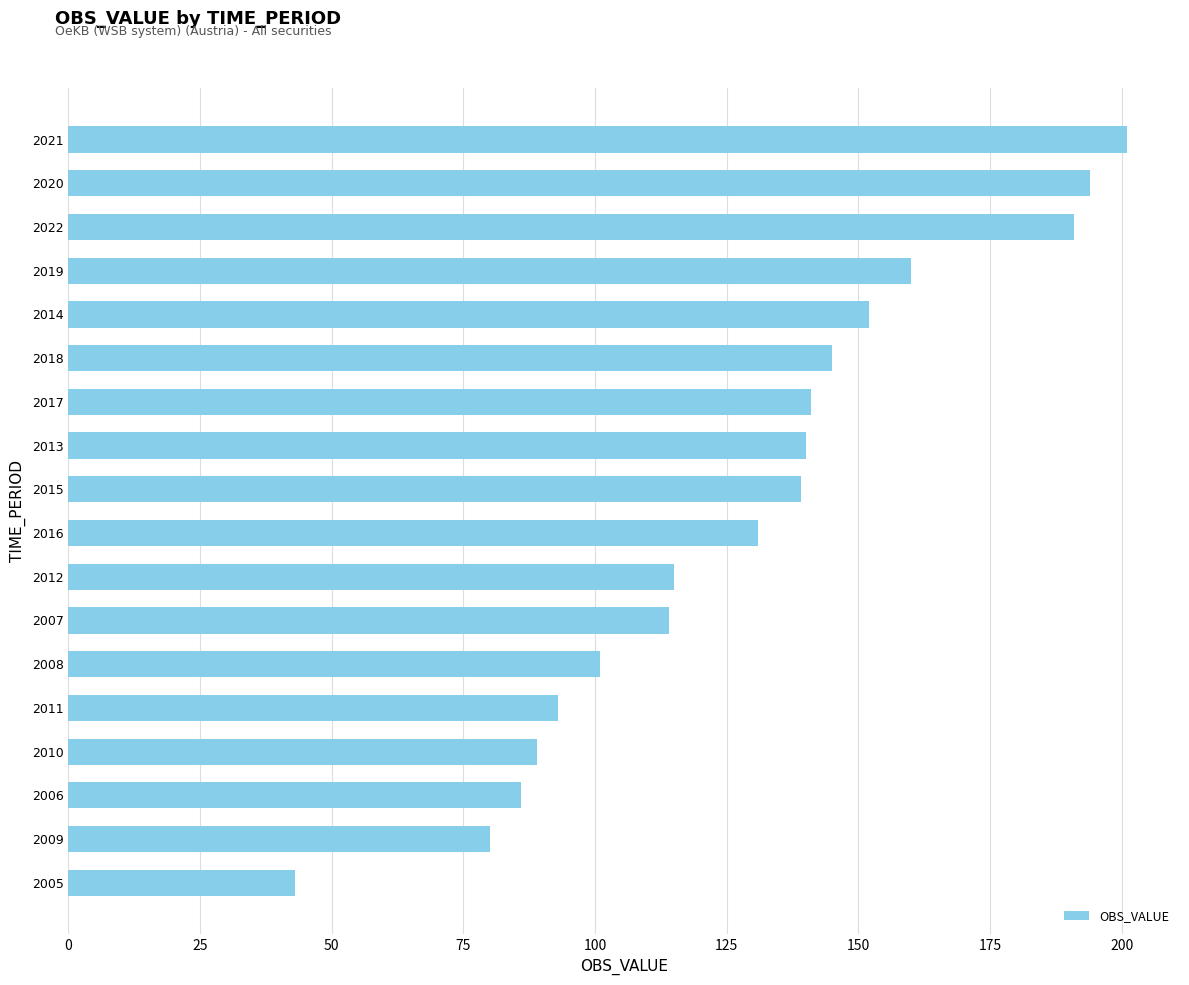

Is it true that the value at 2015 is 139?

True